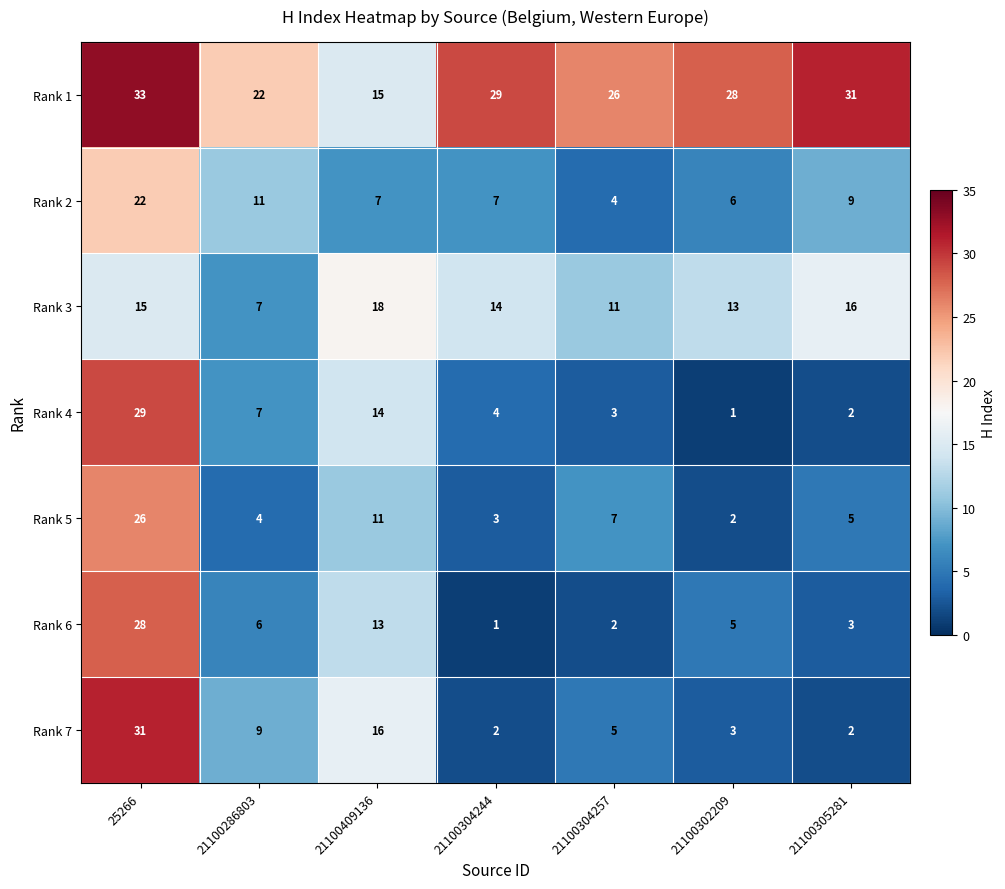

Between 25266 and 21100305281, which series saw the biggest shift?

Rank 7